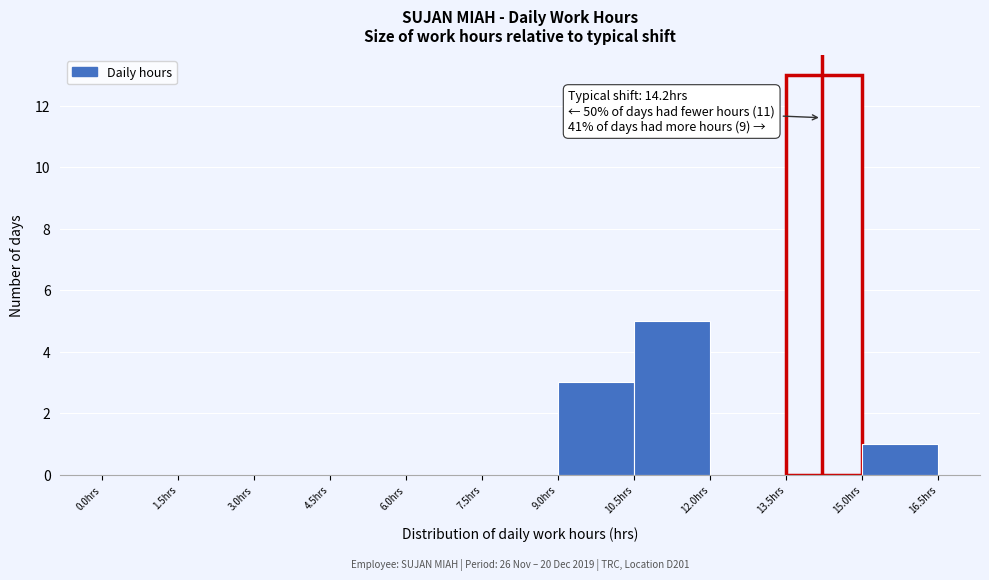

Which range on the x-axis has the tallest bar?

13.5 to 15.0